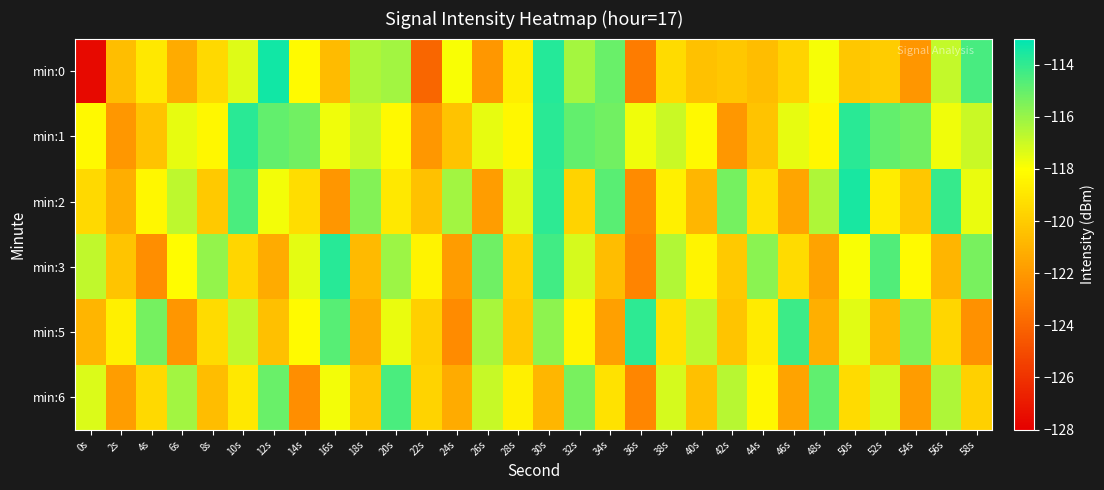

What is the maximum value shown in the chart?

-113.4